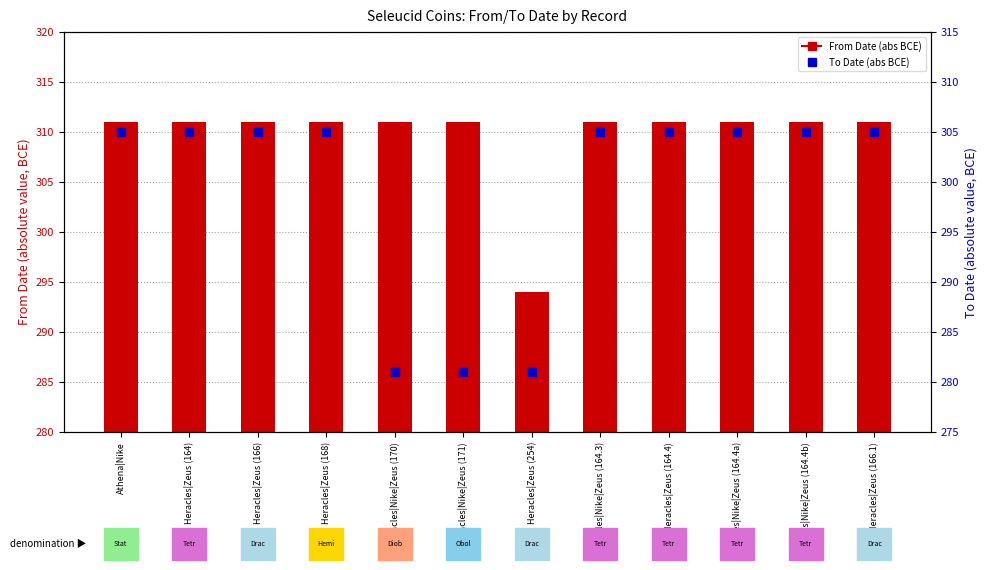

Which series has the largest Y range (max minus min)?

To Date (abs)